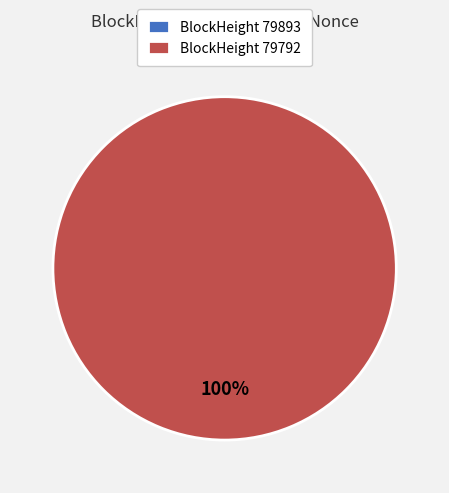

To the nearest percent, what is the difference between the 79792 and 79893 slice percentages?

100%